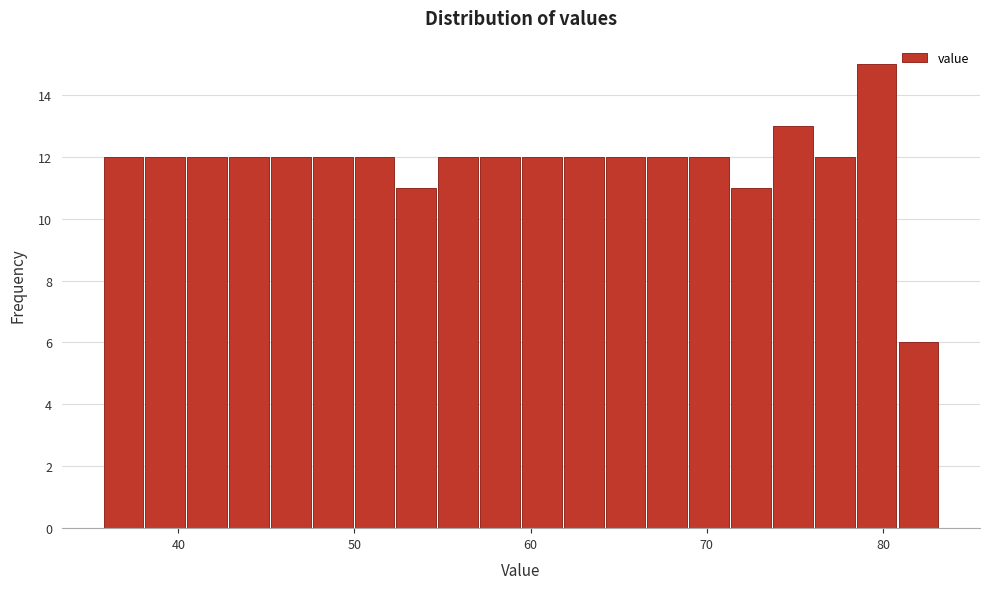

Around what value on the x-axis is the tallest bar? Give the approximate position of its centre, as read against the axis.

80